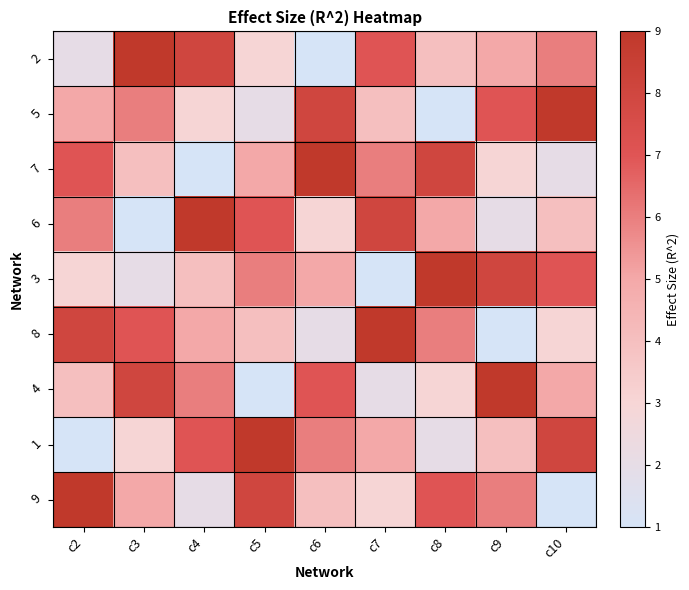

Reading left to right, transcribe all the data shown in this chart.

2: c2=2	c3=9	c4=8	c5=3	c6=1	c7=7	c8=4	c9=5	c10=6
5: c2=5	c3=6	c4=3	c5=2	c6=8	c7=4	c8=1	c9=7	c10=9
7: c2=7	c3=4	c4=1	c5=5	c6=9	c7=6	c8=8	c9=3	c10=2
6: c2=6	c3=1	c4=9	c5=7	c6=3	c7=8	c8=5	c9=2	c10=4
3: c2=3	c3=2	c4=4	c5=6	c6=5	c7=1	c8=9	c9=8	c10=7
8: c2=8	c3=7	c4=5	c5=4	c6=2	c7=9	c8=6	c9=1	c10=3
4: c2=4	c3=8	c4=6	c5=1	c6=7	c7=2	c8=3	c9=9	c10=5
1: c2=1	c3=3	c4=7	c5=9	c6=6	c7=5	c8=2	c9=4	c10=8
9: c2=9	c3=5	c4=2	c5=8	c6=4	c7=3	c8=7	c9=6	c10=1